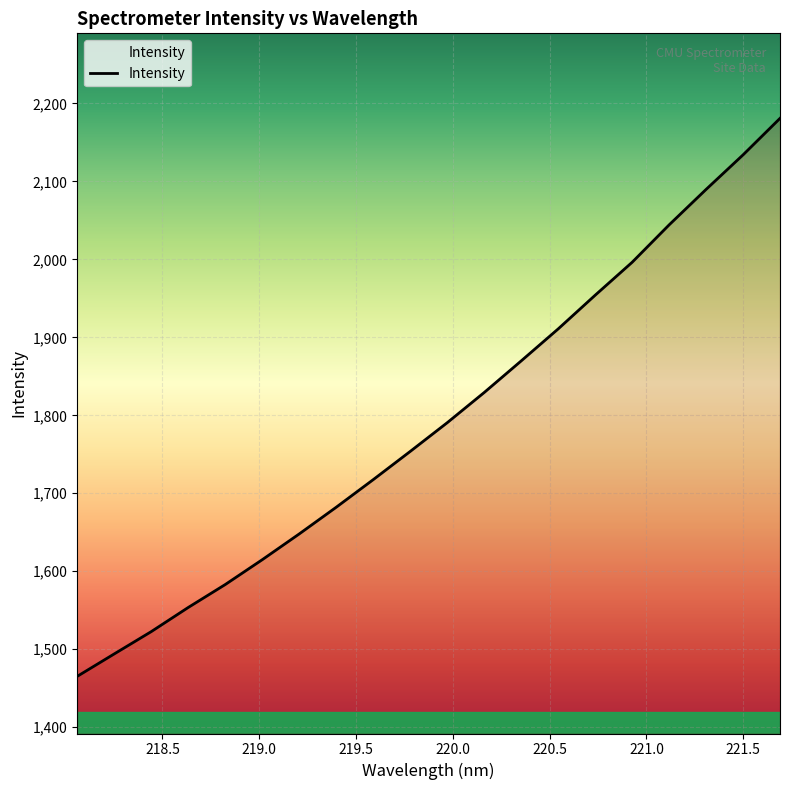

What is the smallest value displayed?

1465.1